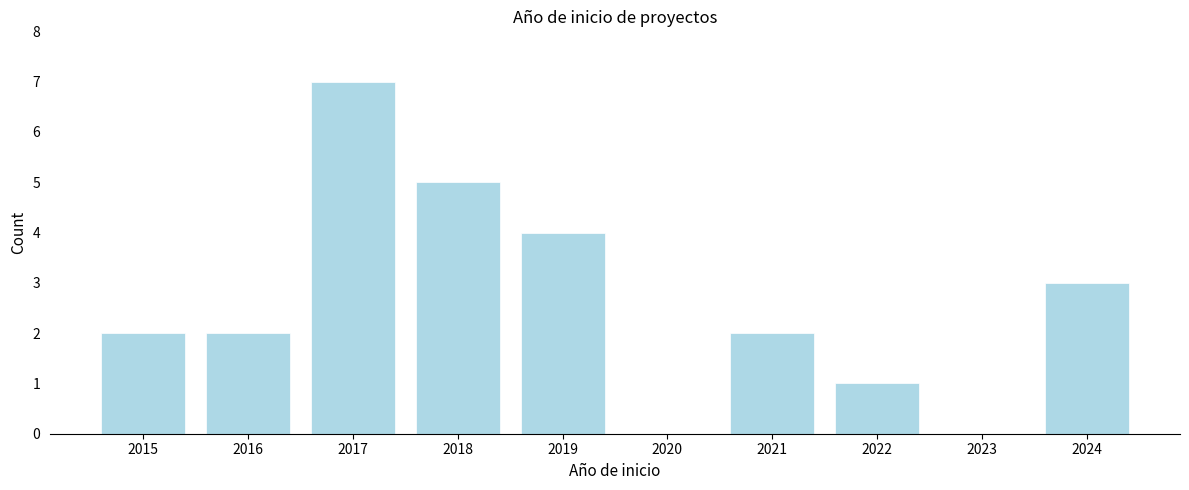

Reading right to left, what are all the values shown in this chart?

2024=3	2023=0	2022=1	2021=2	2020=0	2019=4	2018=5	2017=7	2016=2	2015=2